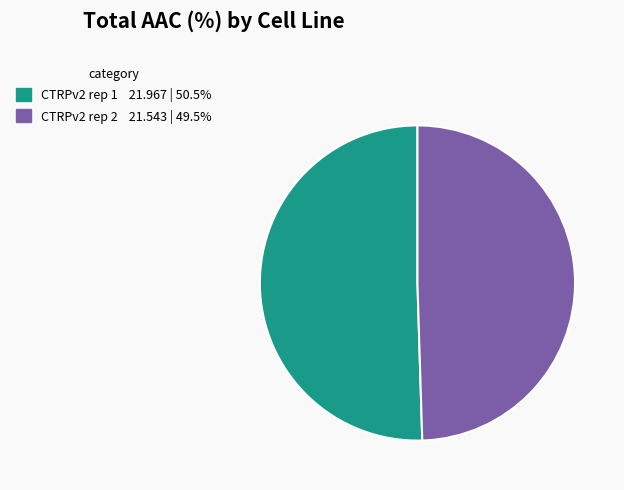

Is CTRPv2 rep 1 the majority of the pie?

Yes